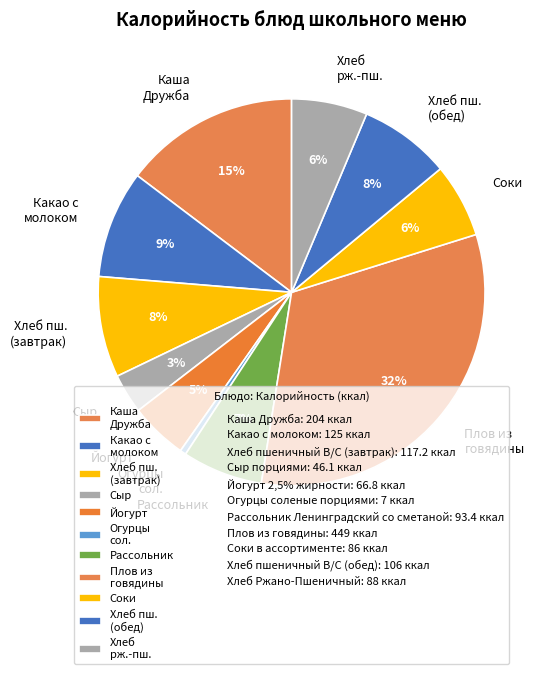

What is the ratio of the value at Соки to the value at Хлеб пш. (обед)?

0.8